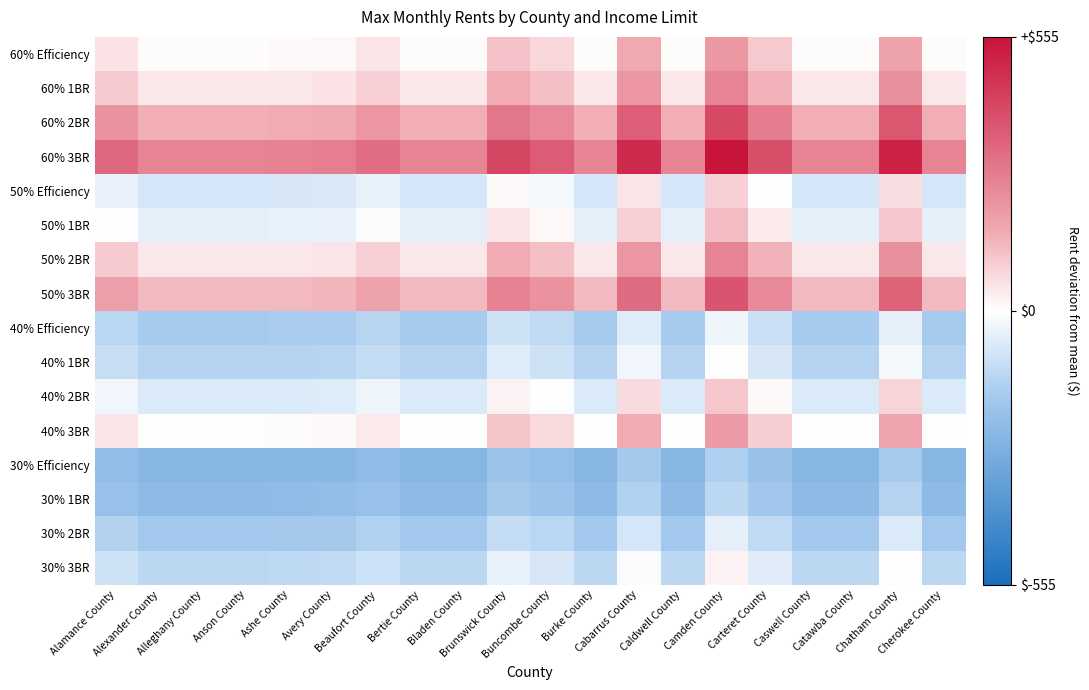

What is the total value across all series at Cherokee County?

-651.2